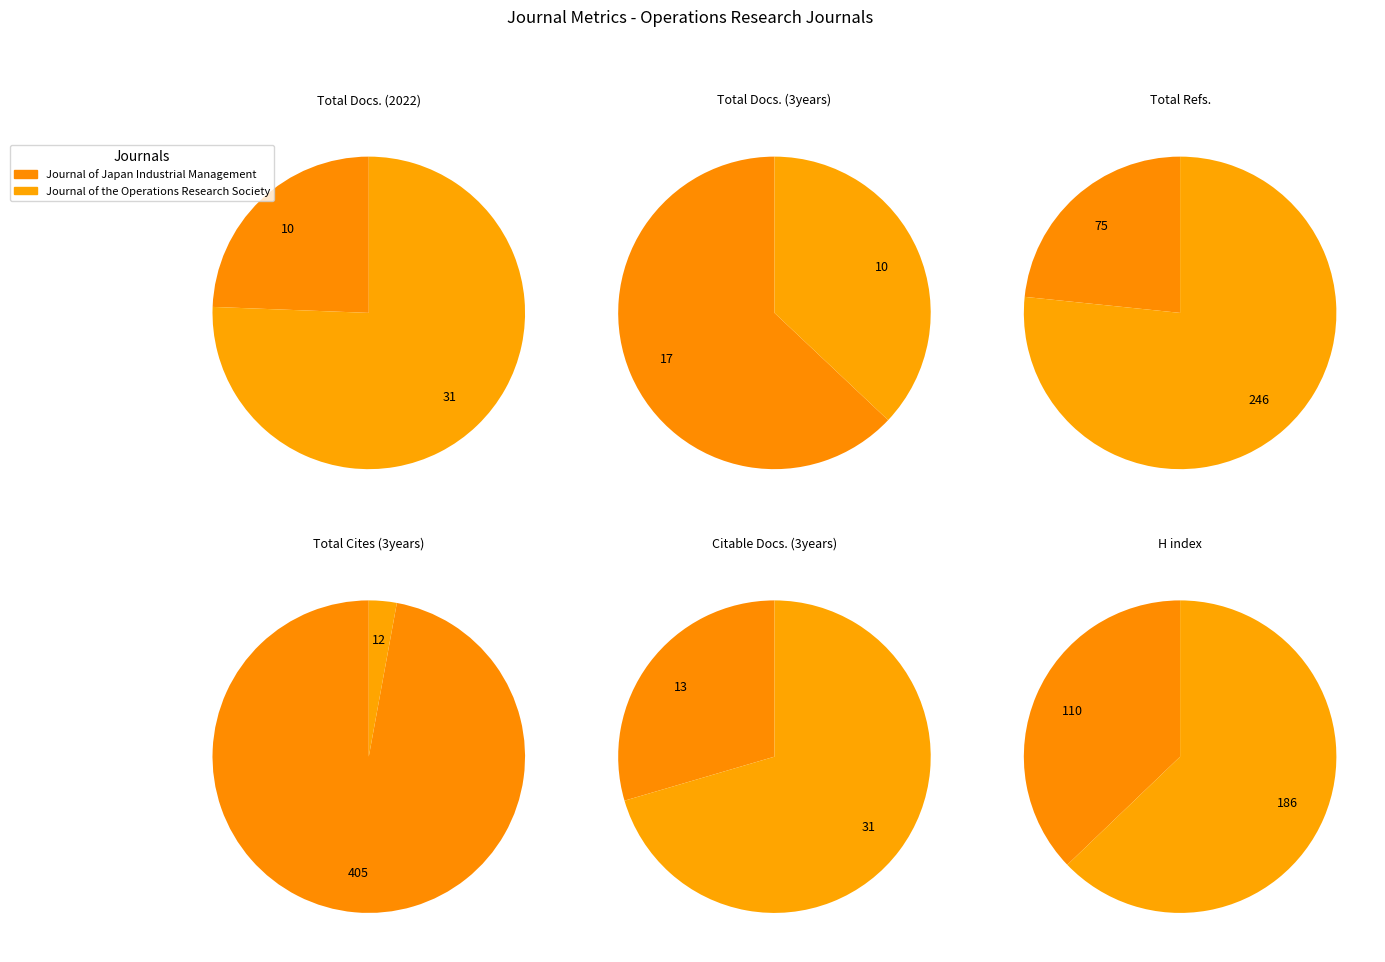

Which slice is the smallest?

Journal of Japan Industrial Management